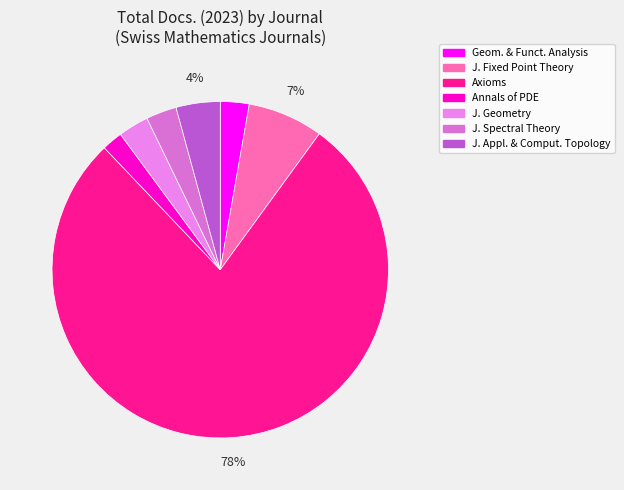

Count the number of slices in the pie.

7